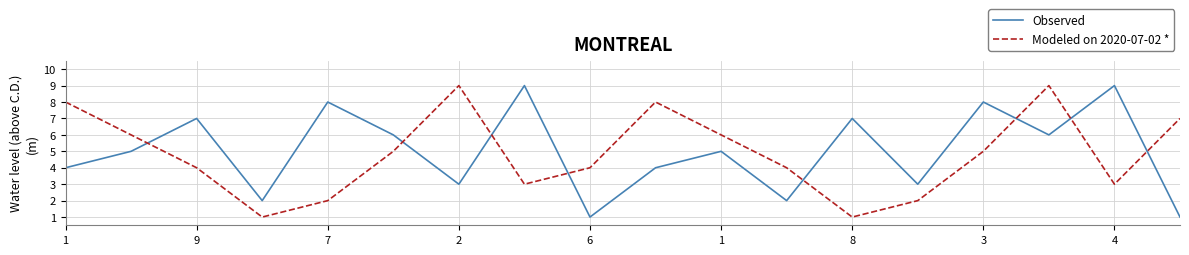

What is the average value of the Observed series?

5